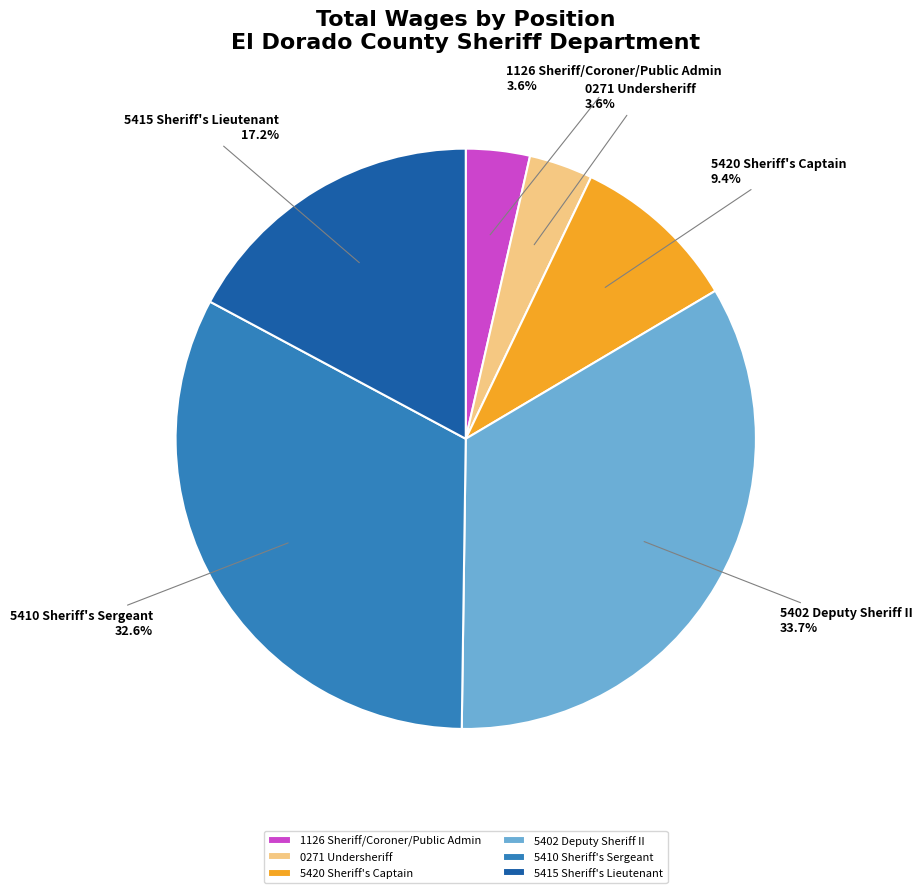

How many segments does this pie chart have?

6